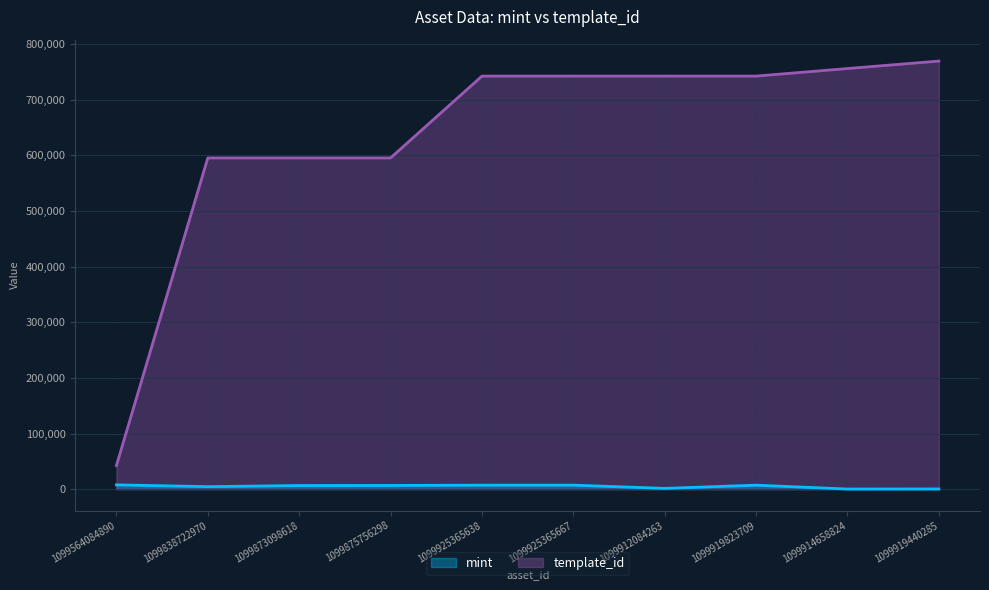

What is the minimum value for mint?

245